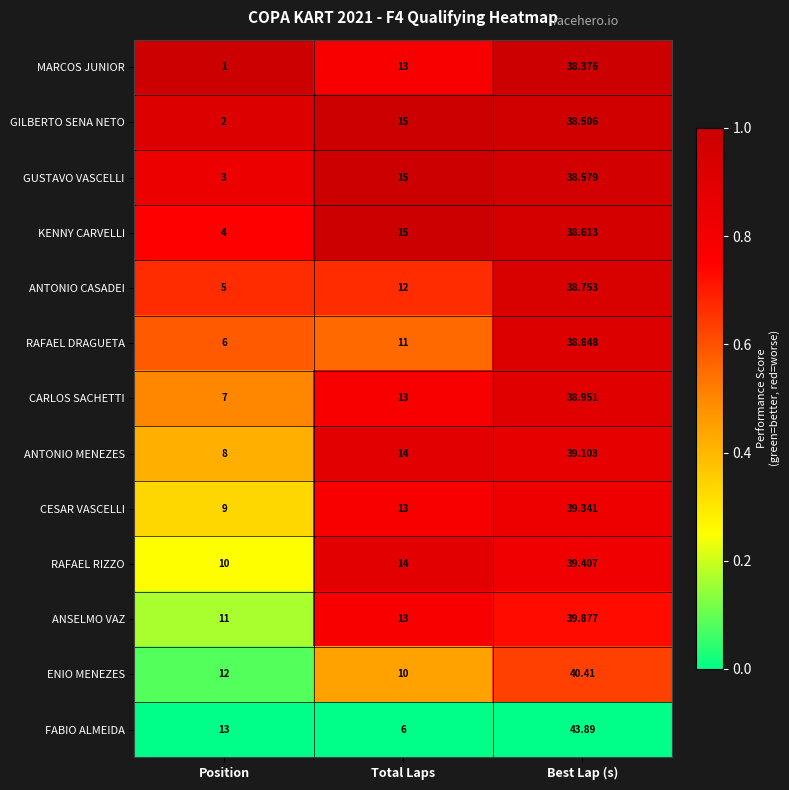

How many distinct data groups are displayed?

13